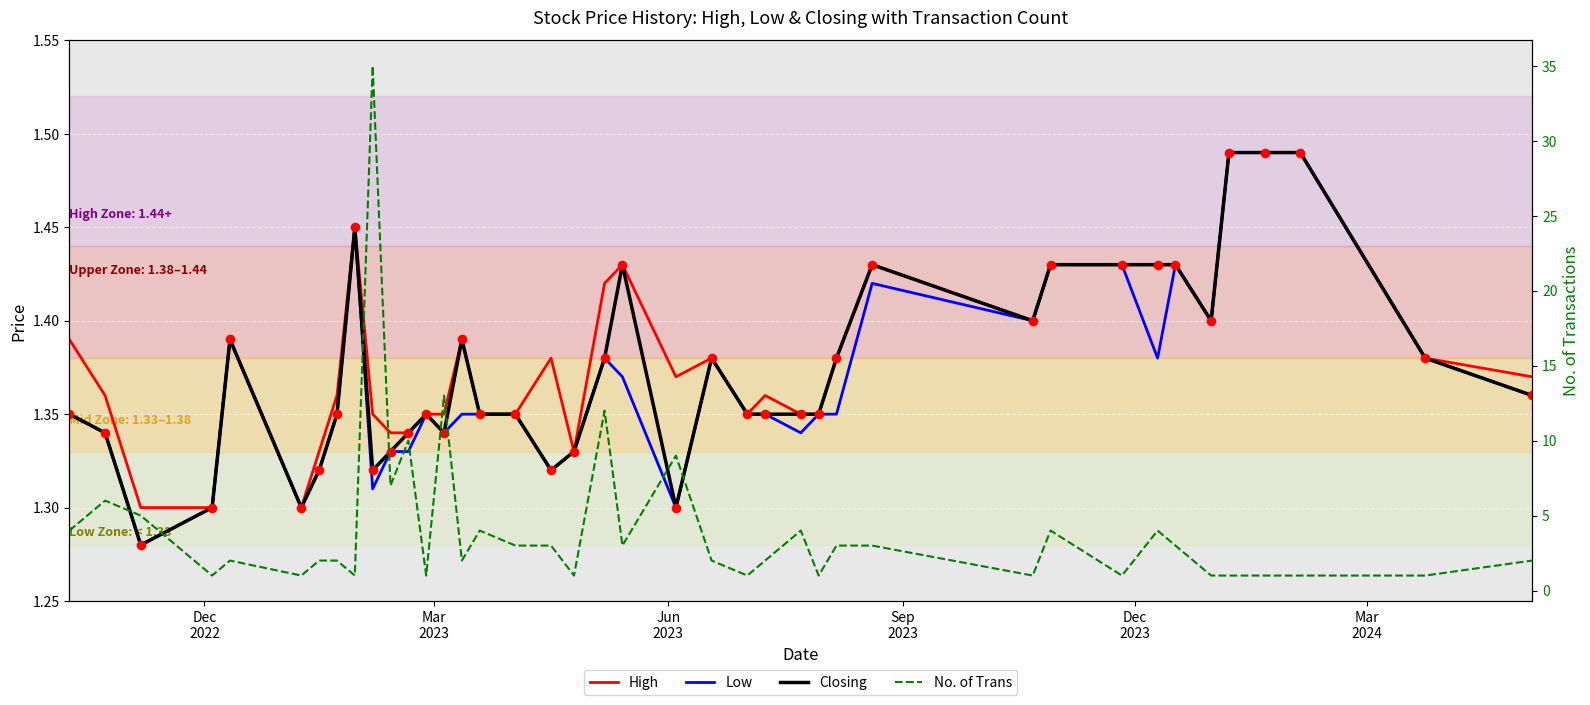

What are all the series names shown in the legend?

High, Low, Closing, No. of Trans